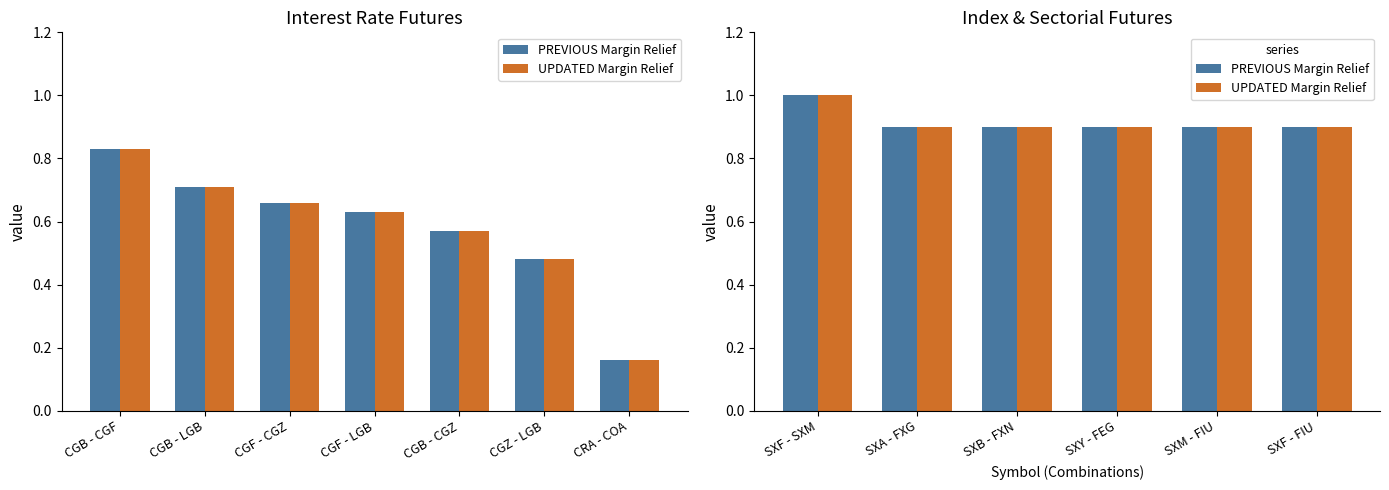

Which has a higher value, SXB - FXN or SXM - FIU?

SXB - FXN